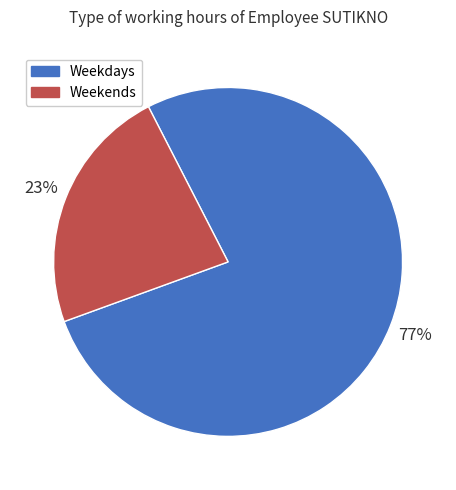

How many slices are in this pie chart?

2